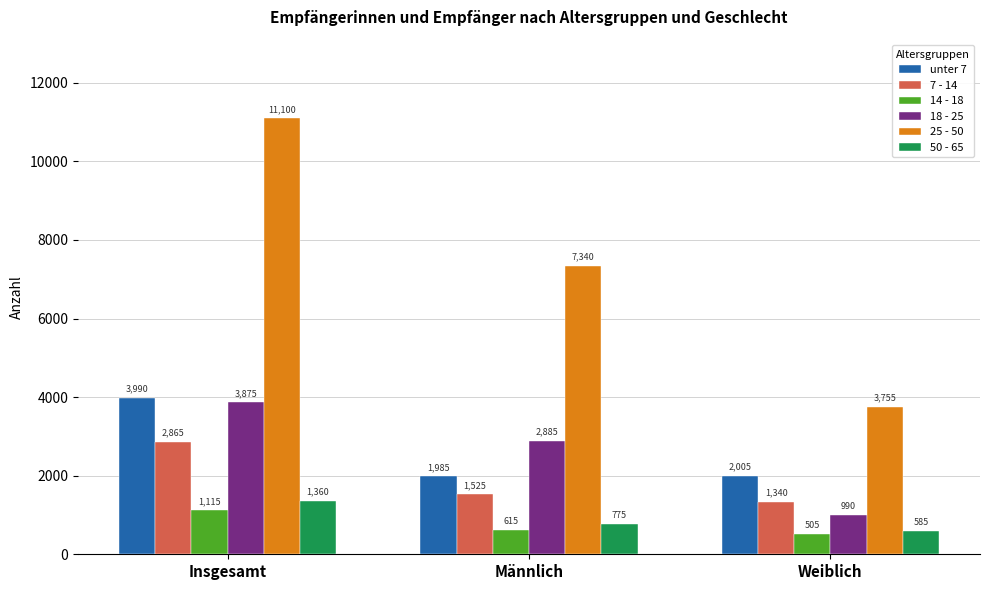

List the series in order of their peak value, lowest first.

14 - 18, 50 - 65, 7 - 14, 18 - 25, unter 7, 25 - 50